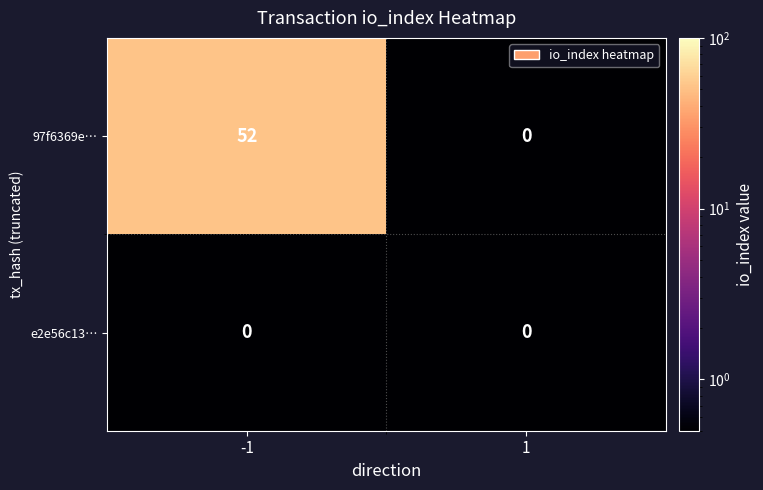

True or false: 97f6369e… has a value of 29 at -1.

False